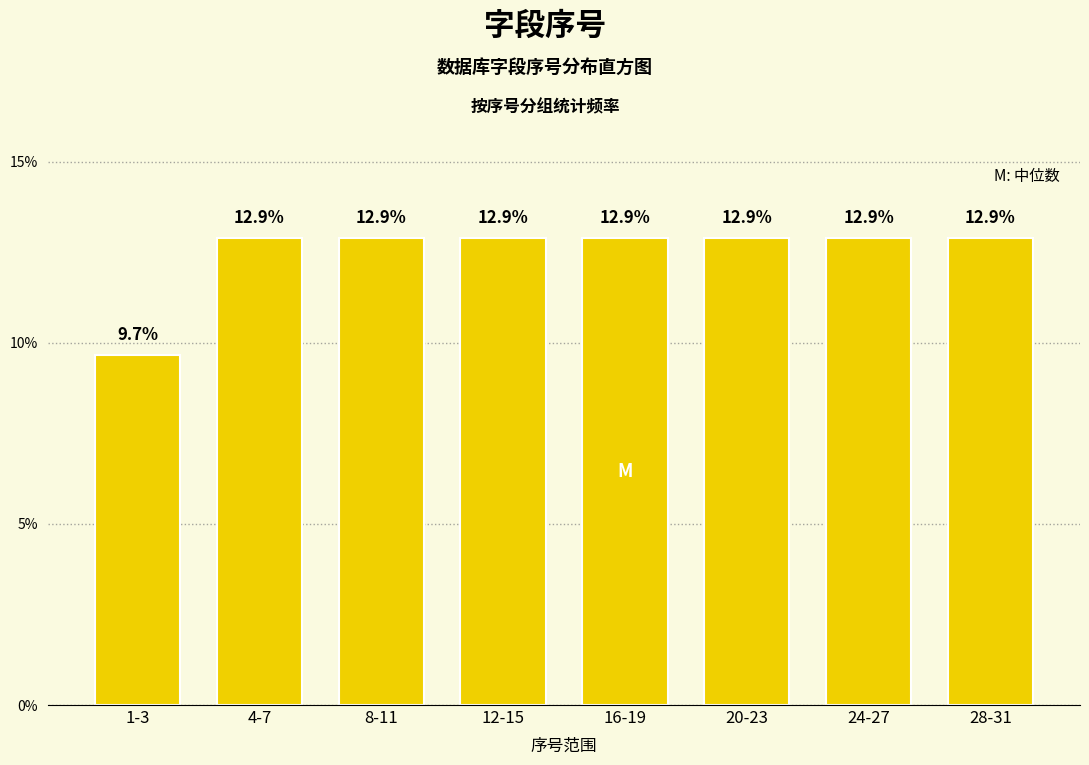

Reading left to right, list all the values displayed in this chart.

9.7	12.9	12.9	12.9	12.9	12.9	12.9	12.9